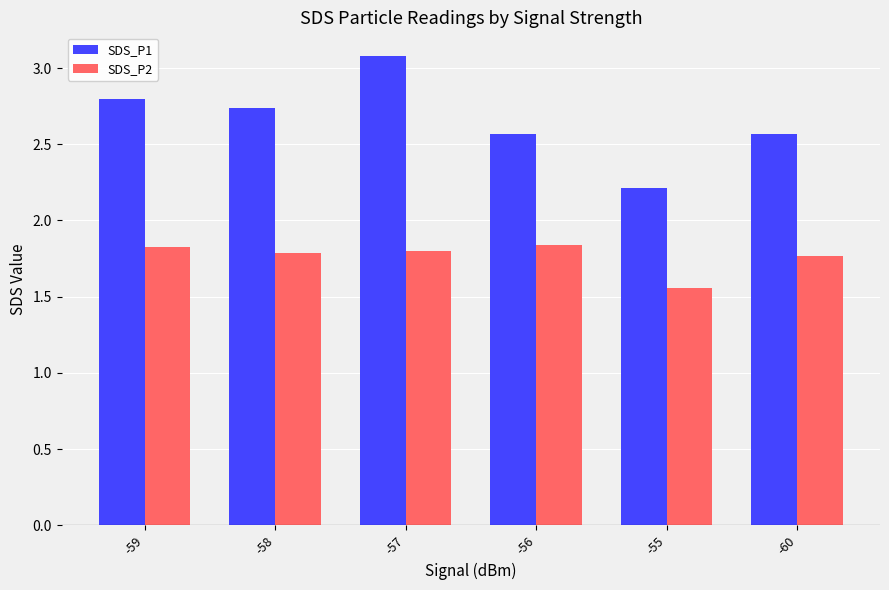

Rank the series at -58 from lowest to highest value.

SDS_P2, SDS_P1